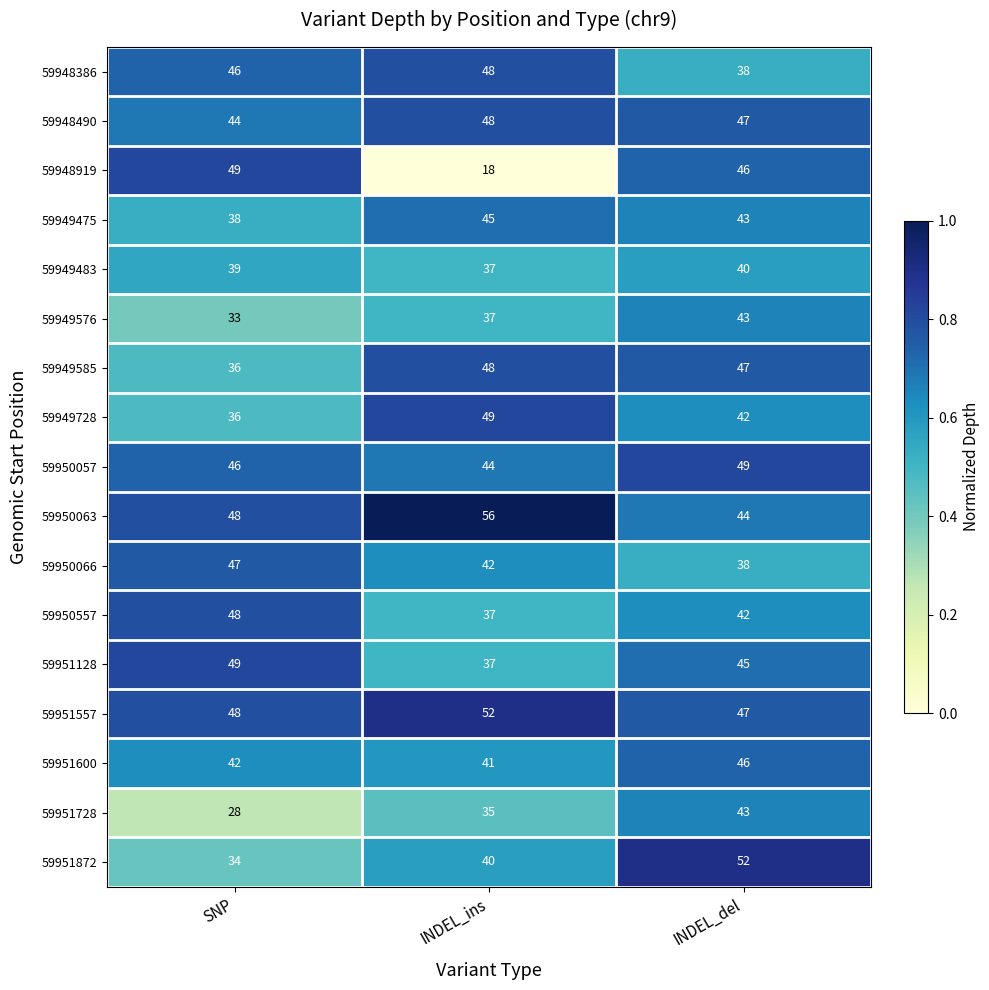

Rank the categories by 59951872 value from highest to lowest.

INDEL_del, INDEL_ins, SNP